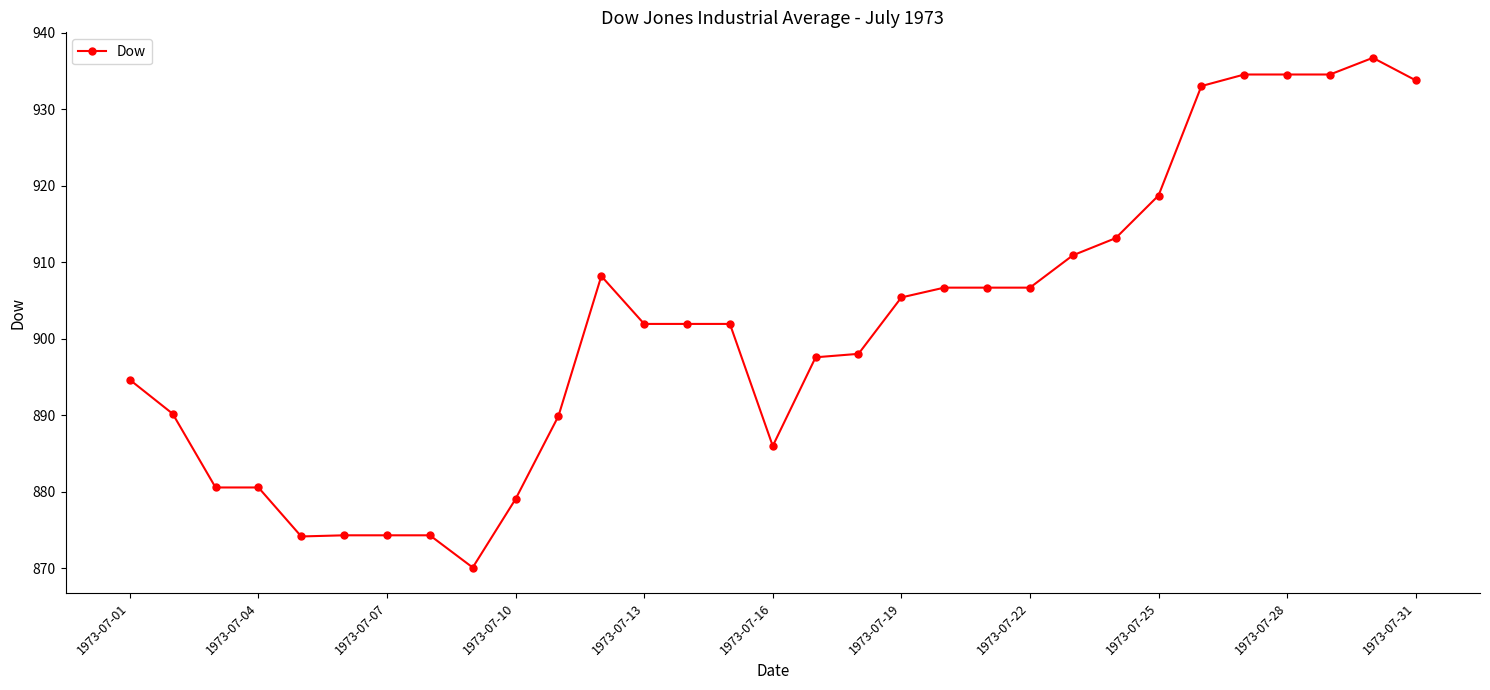

What is the difference between the second highest and second lowest values?

60.4